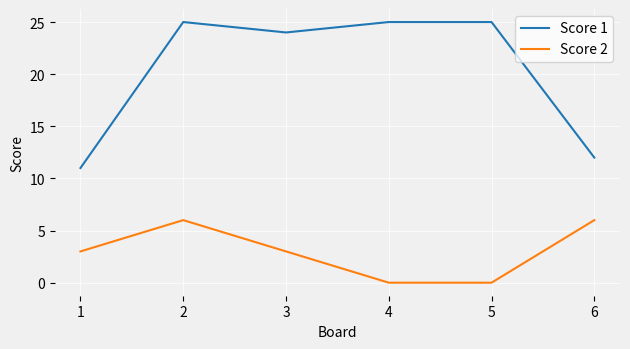

Reading left to right, transcribe all the data shown in this chart.

Score 1: 11	25	24	25	25	12
Score 2: 3	6	3	0	0	6